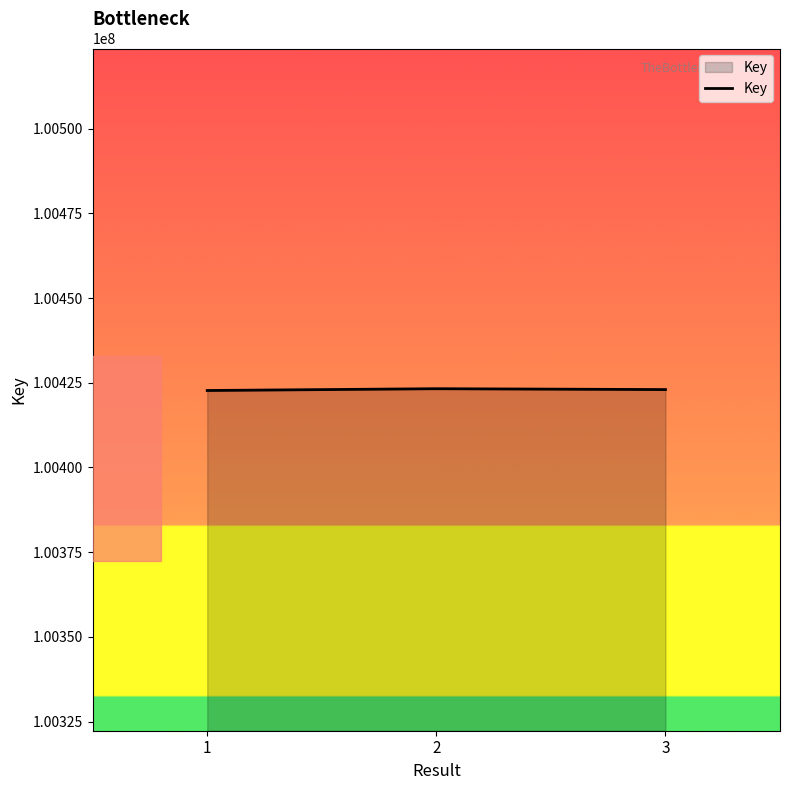

At which label does the data first exceed 100423000?

2